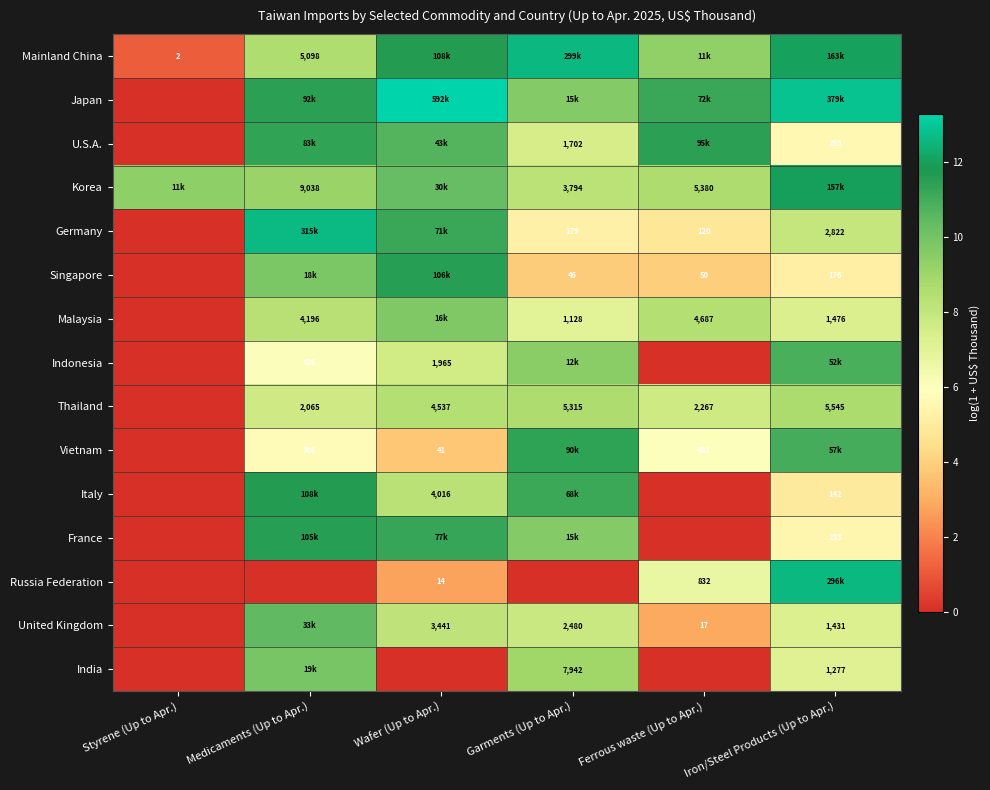

Is the value of Singapore at Medicaments (Up to Apr.) greater than the value of Russia Federation at Ferrous waste (Up to Apr.)?

Yes